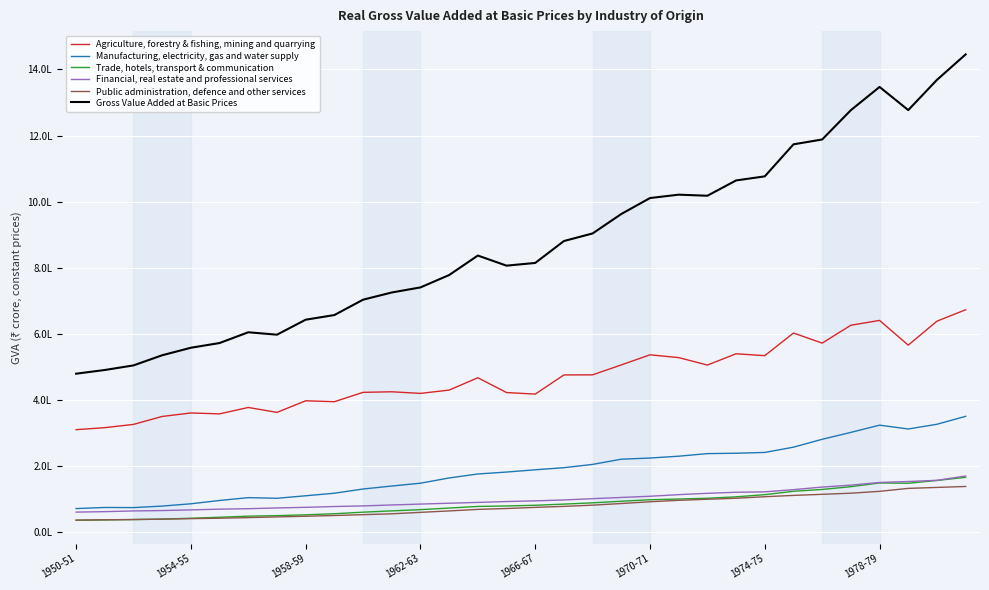

Does the chart display data point markers on the line(s)?

No